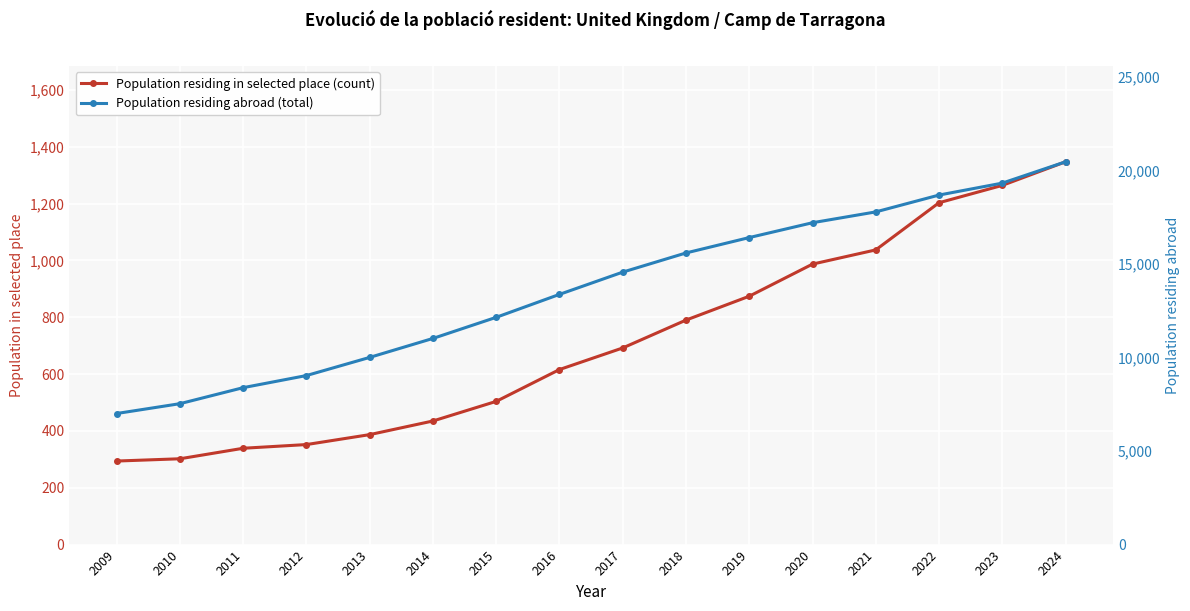

What is the difference between the Population residing in selected place (count) values at 2019 and 2024?

473